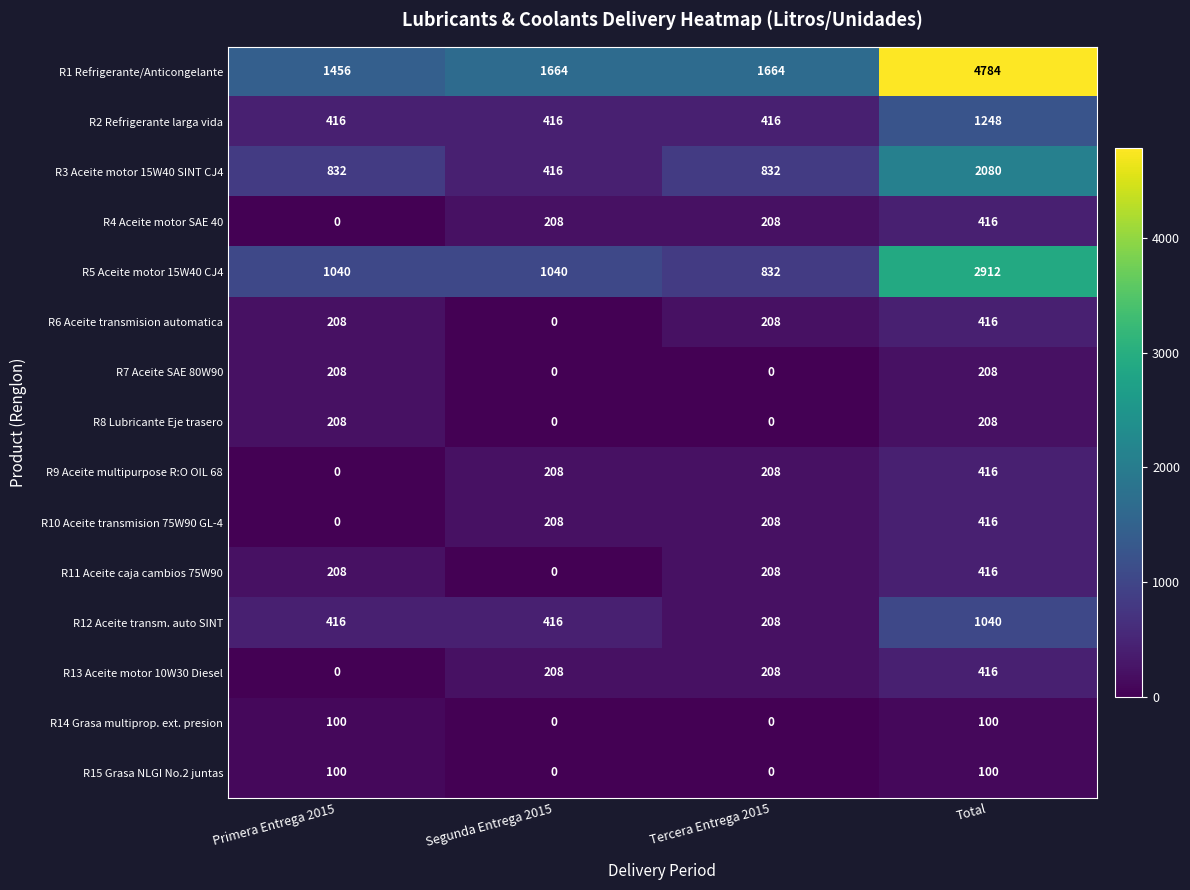

At which category is the sum across all series the highest?

Total